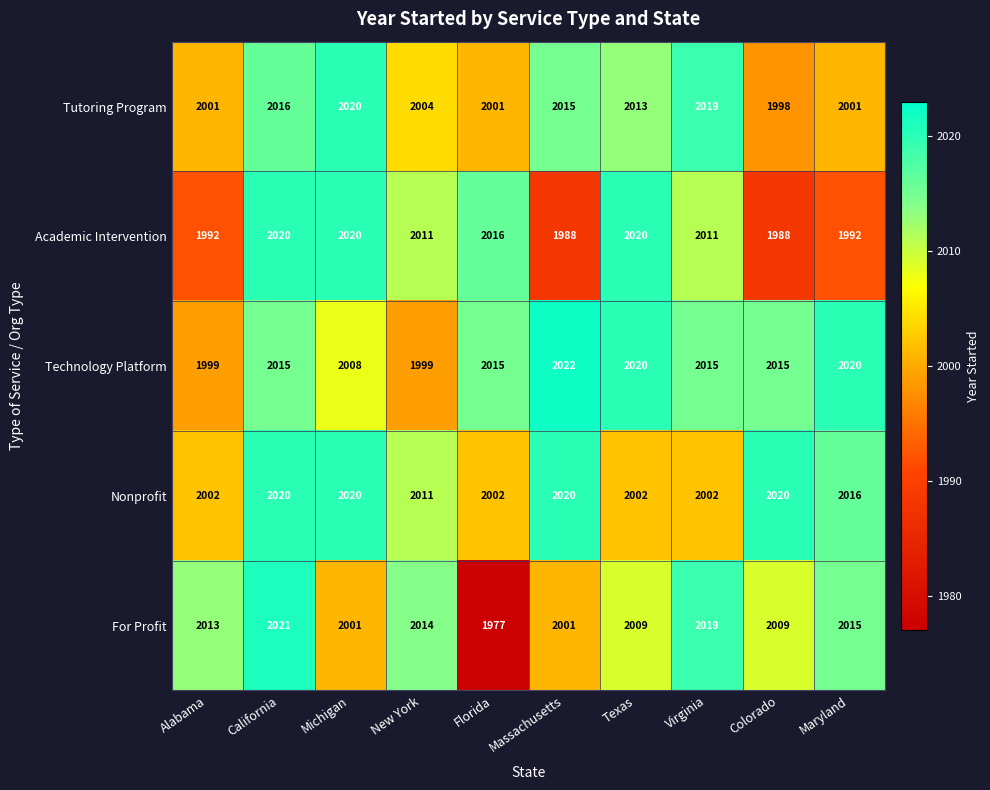

Which category has the highest value in the For Profit series?

California